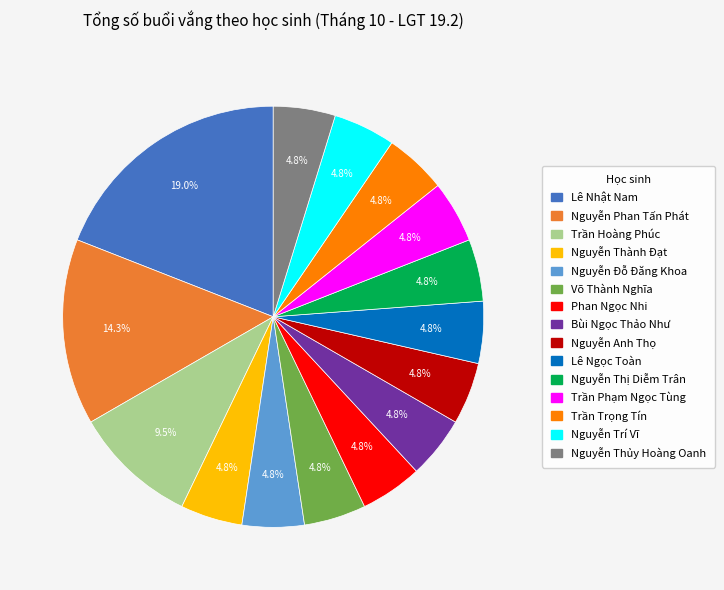

Count the number of slices in the pie.

15